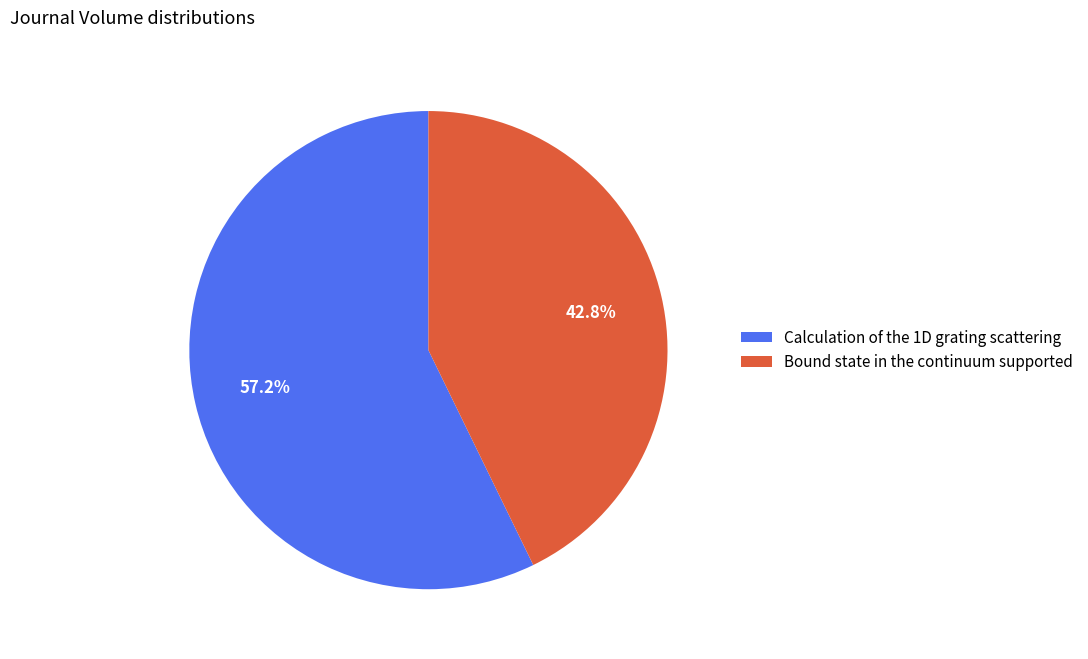

Which category has the biggest portion of the pie?

Calculation of the 1D grating scattering